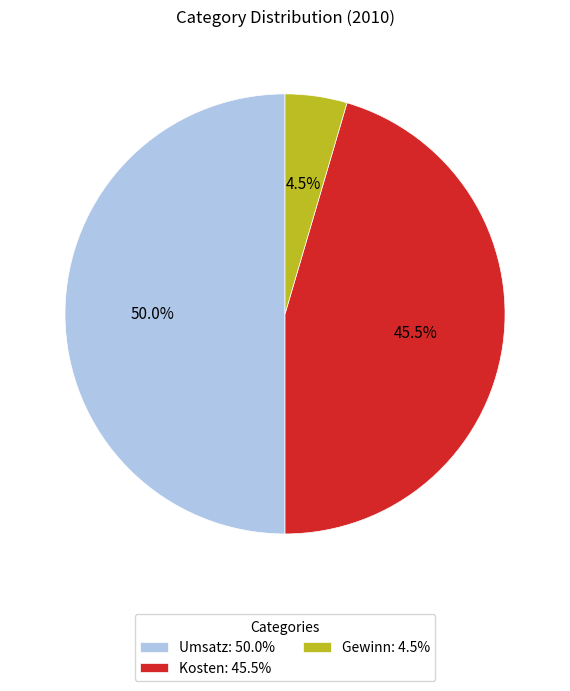

Which has a higher value, Kosten or Gewinn?

Kosten